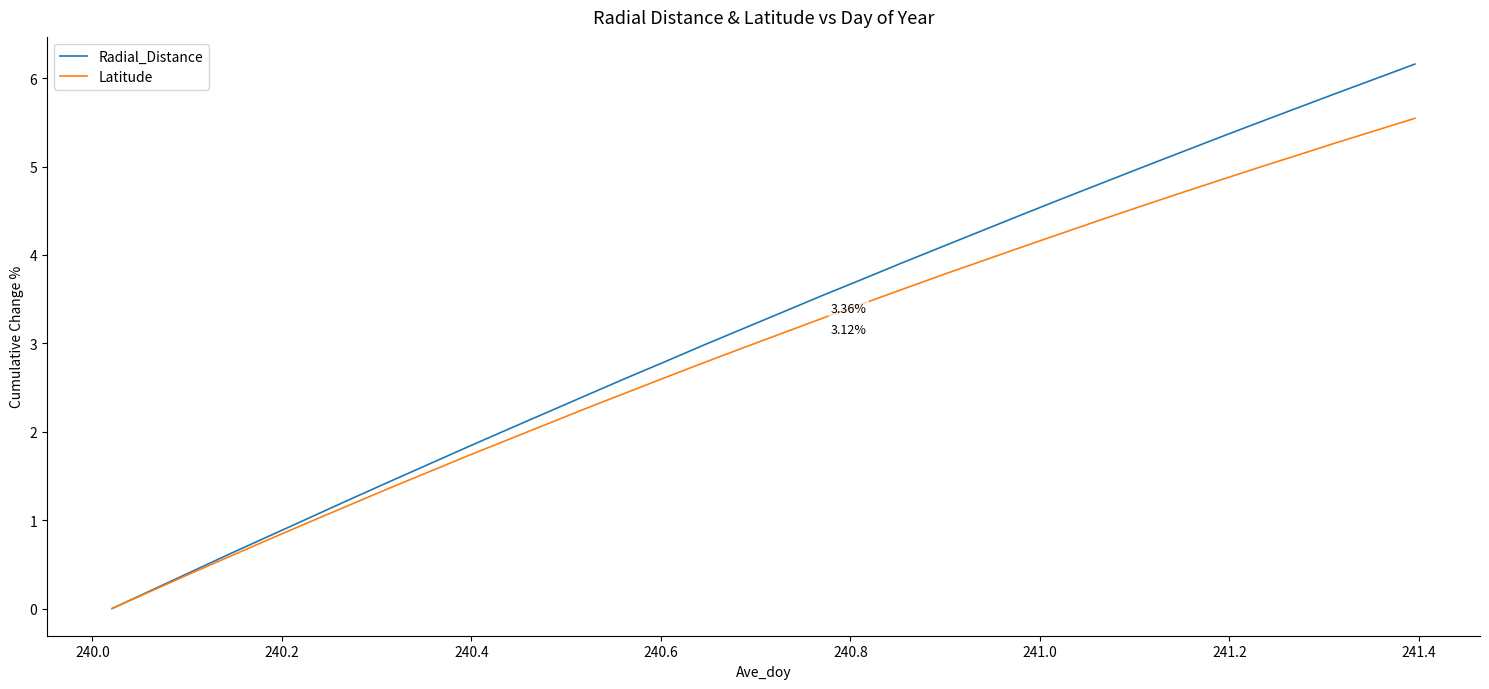

What is the difference between the maximum and second lowest values in the Latitude series?

5.3